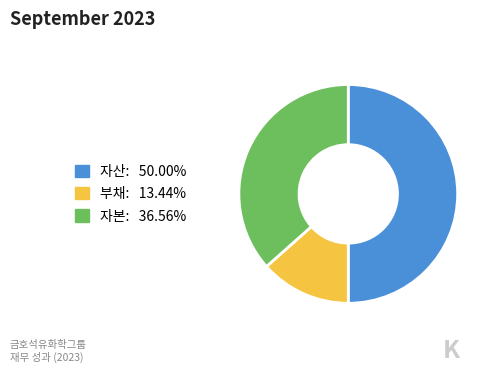

Combined, do 부채: 13.44% and 자산: 50.00% account for over 50%?

Yes